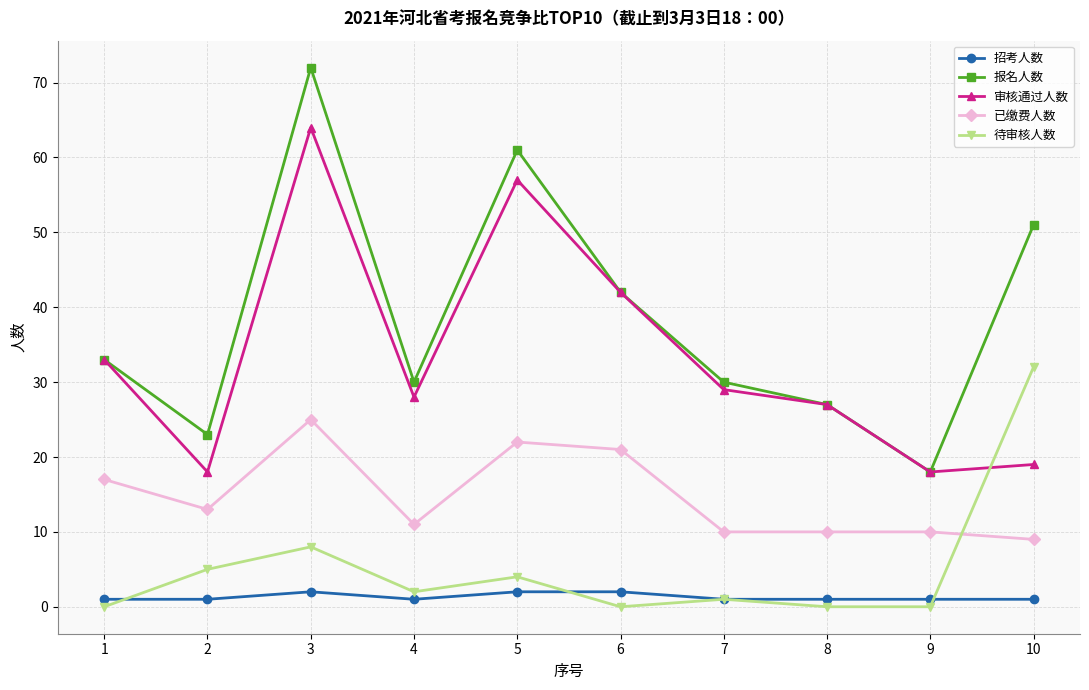

Rank the series at 10 from highest to lowest value.

报名人数, 待审核人数, 审核通过人数, 已缴费人数, 招考人数